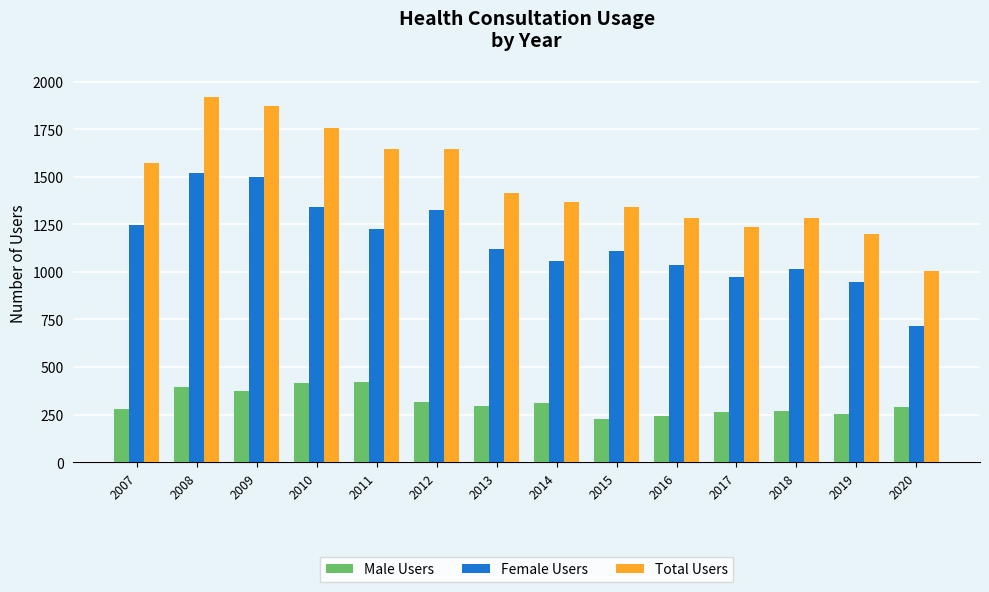

Which series has the widest spread of values?

Total Users